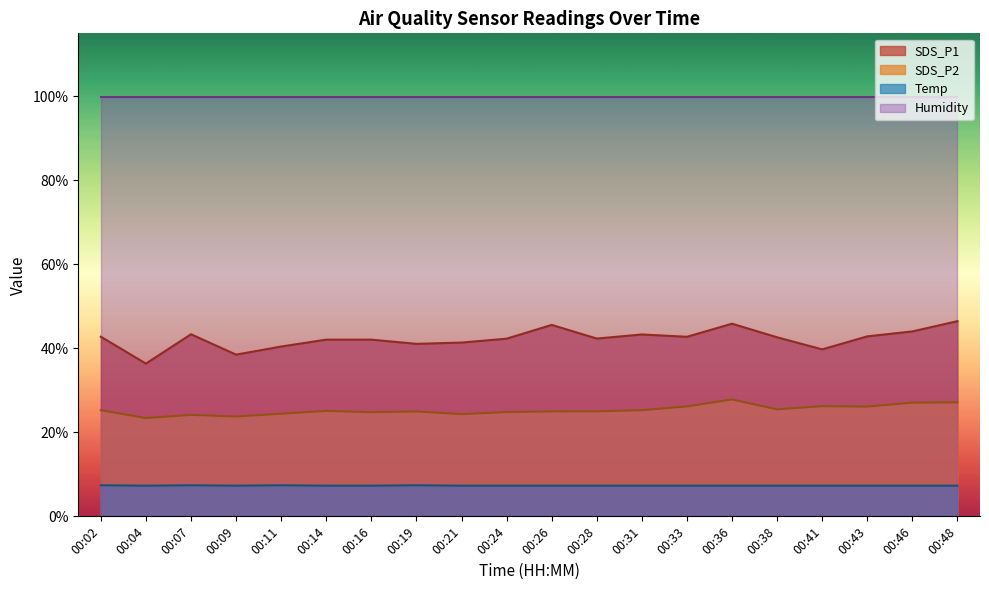

Which series has the widest spread of values?

SDS_P1